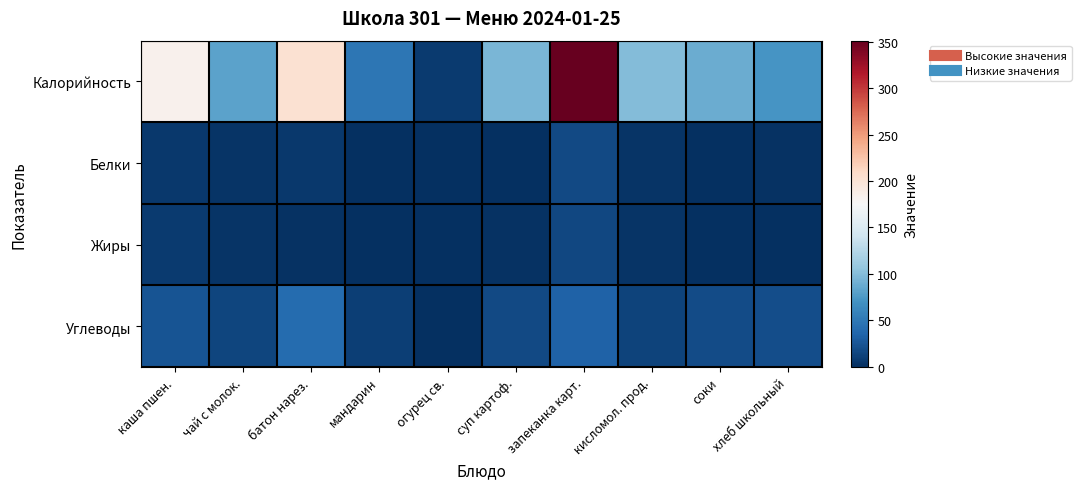

Which series has the widest spread of values?

Калорийность